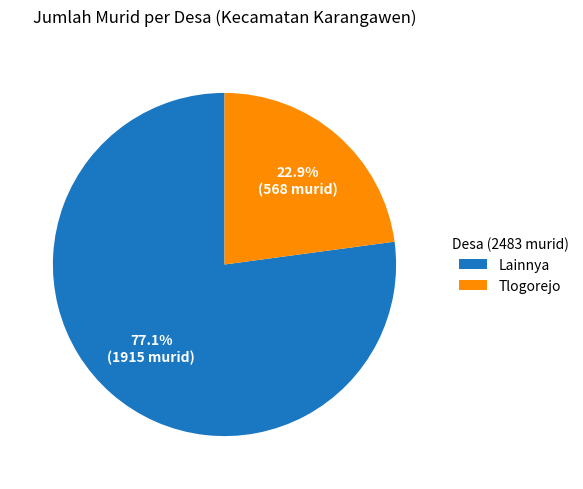

Does Tlogorejo represent more than half of the total?

No